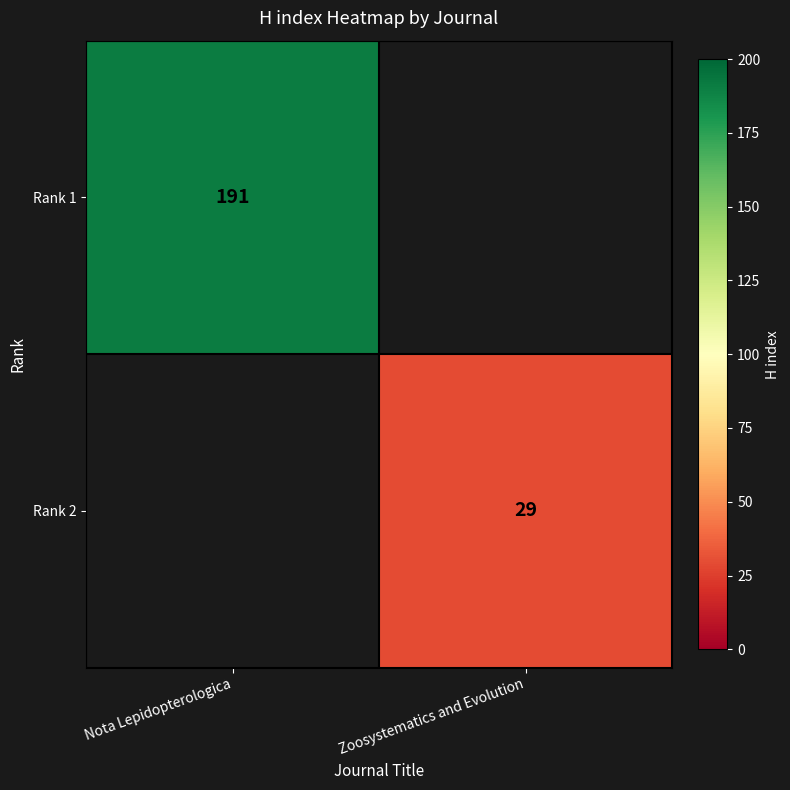

True or false: Rank 2 has a value of 29 at Zoosystematics and Evolution.

True